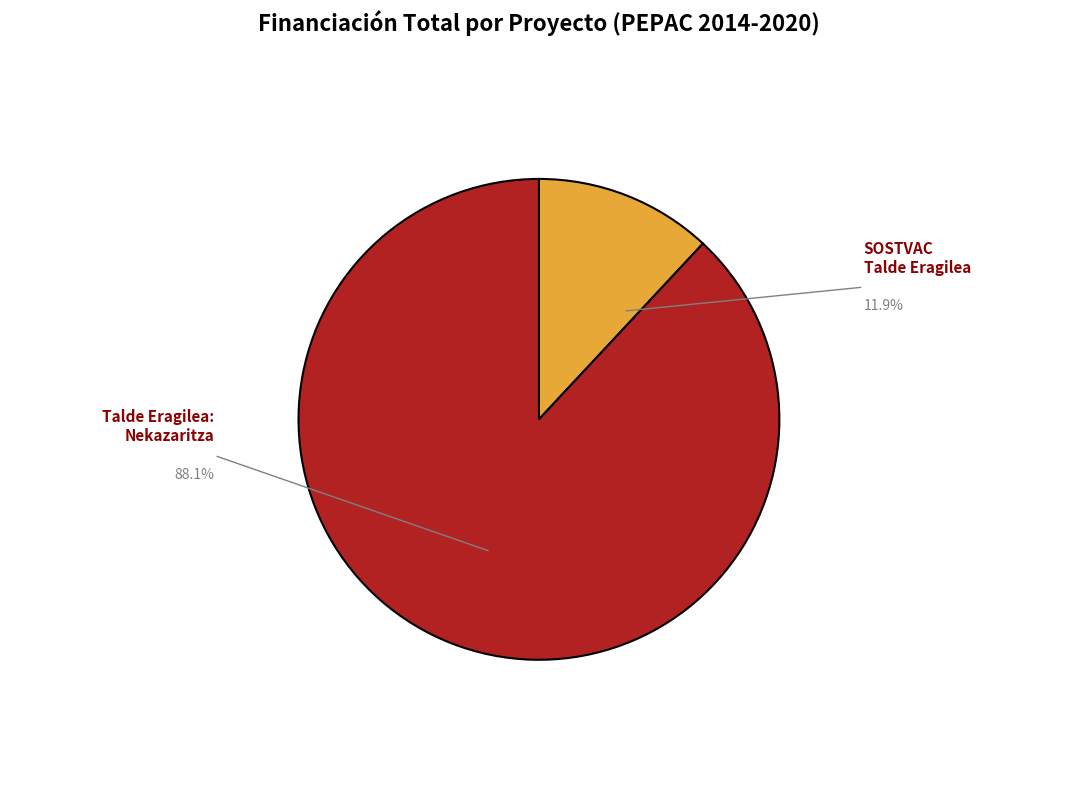

How many slices are in this pie chart?

2